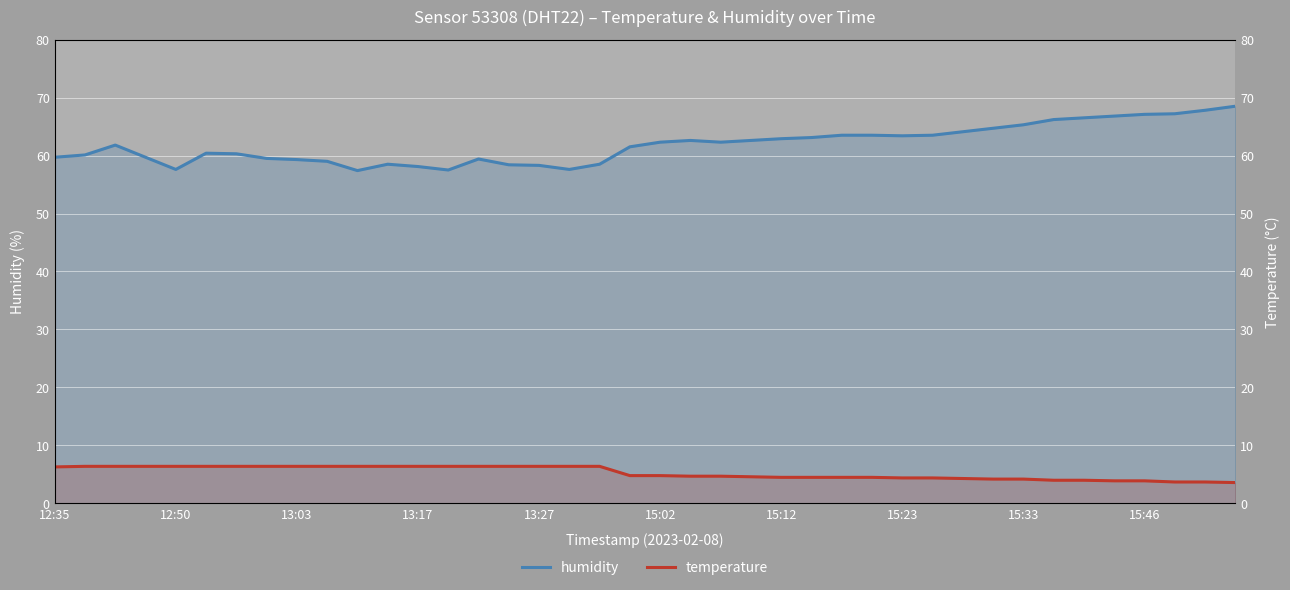

In humidity, how many points are lower than both neighbors (excluding endpoints)?

6